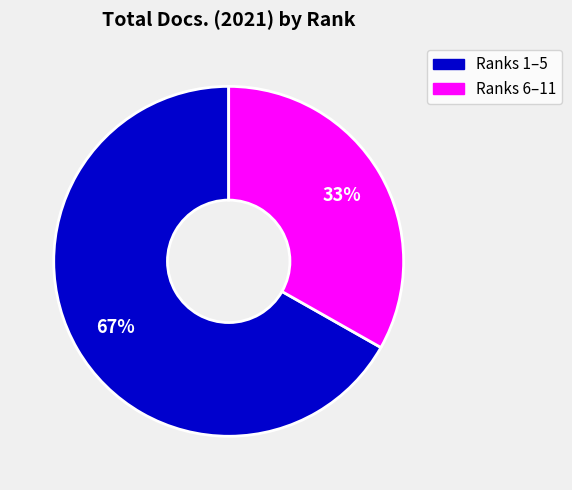

To the nearest percent, what is the difference between the largest and smallest slice percentages?

34%